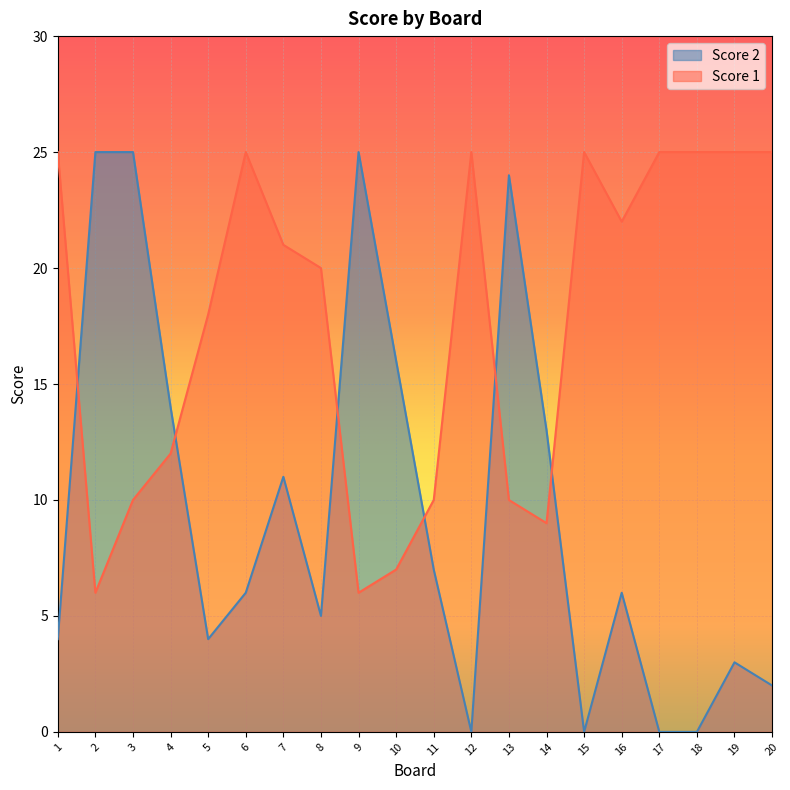

Reading left to right, extract all data points from this chart.

Score 2: 4	25	25	14	4	6	11	5	25	16	7	0	24	13	0	6	0	0	3	2
Score 1: 25	6	10	12	18	25	21	20	6	7	10	25	10	9	25	22	25	25	25	25